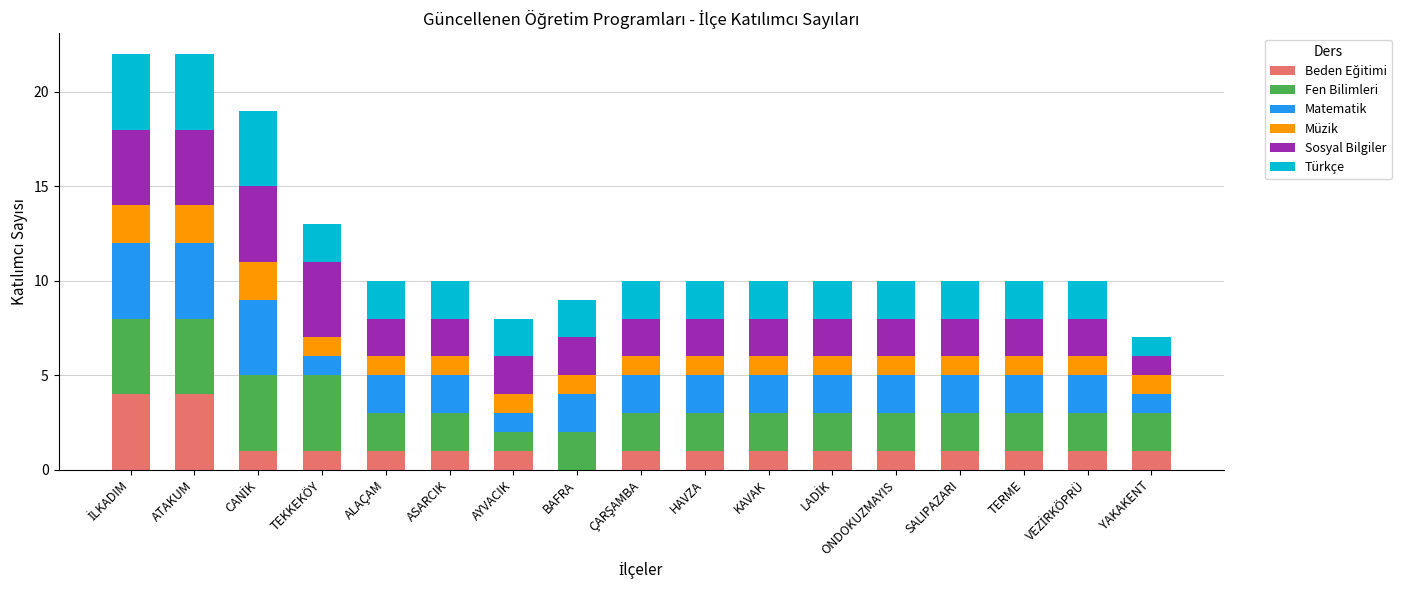

What is the total value across all series at ASARCIK?

10